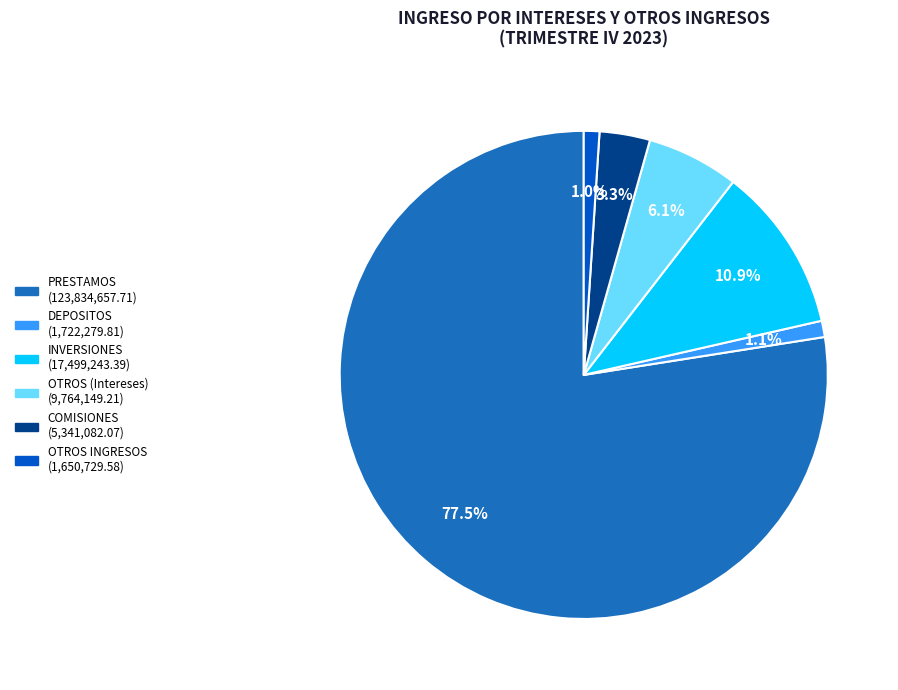

How many segments does this pie chart have?

6